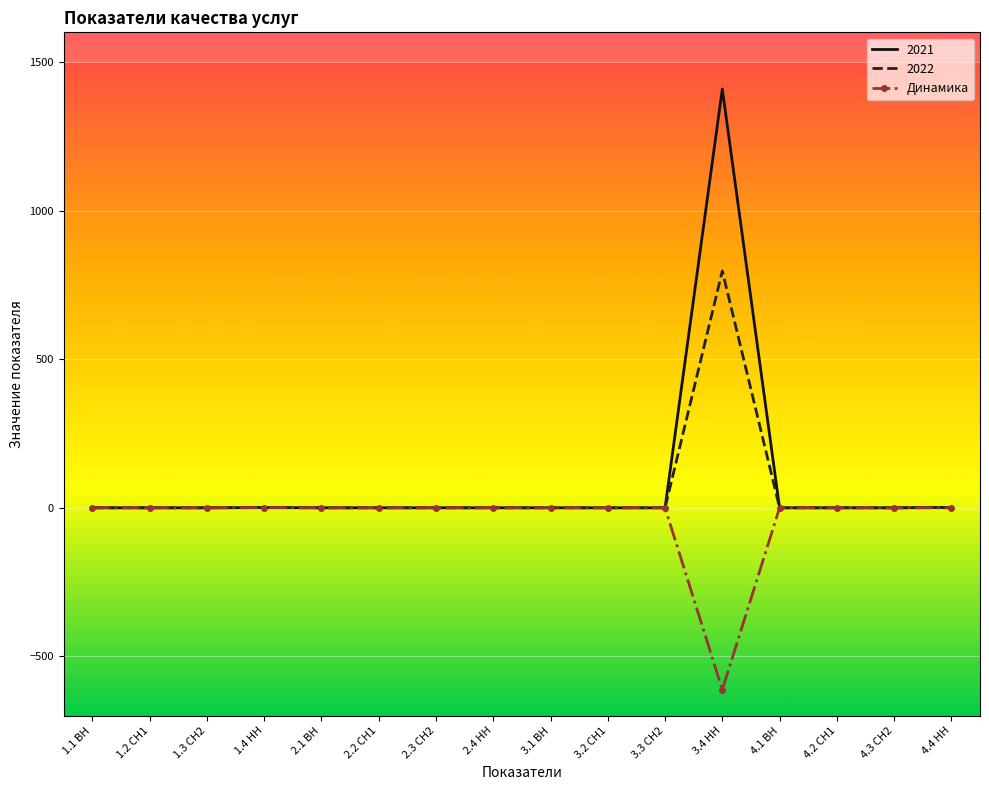

How many categories are shown in the chart?

16